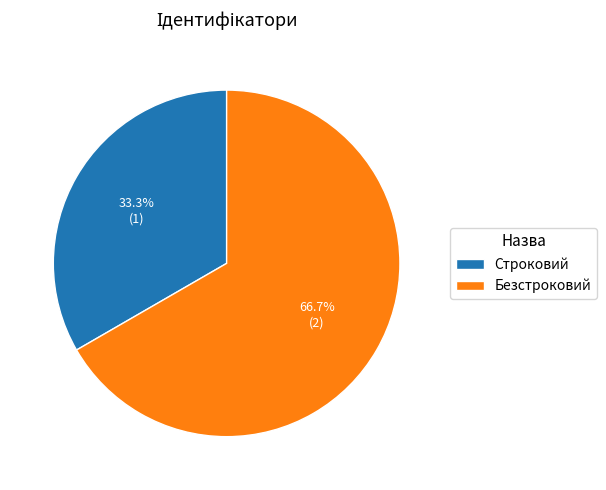

Does Безстроковий represent more than half of the total?

Yes